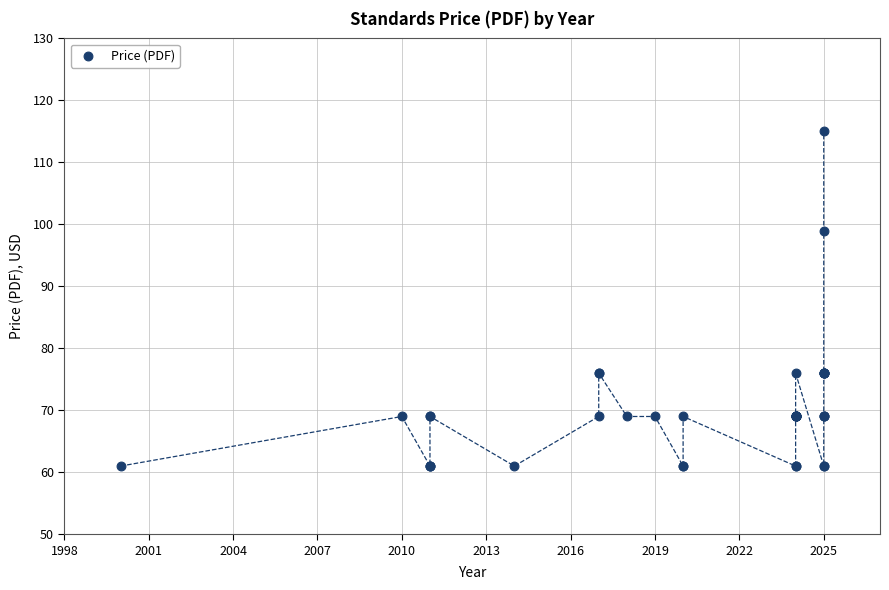

What Y value in the scatter plot is closest to 88?

99